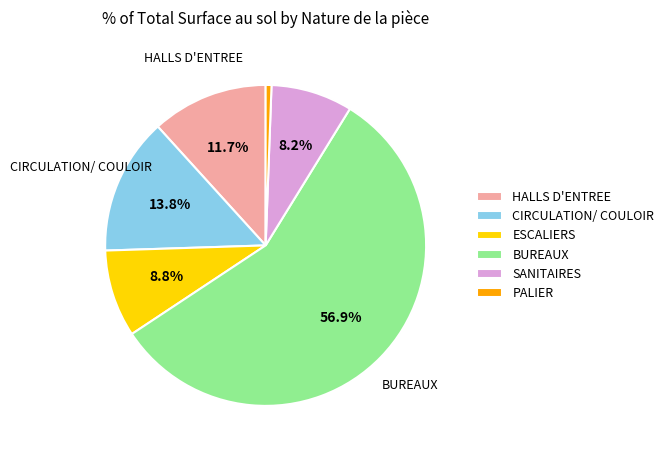

Between PALIER and SANITAIRES, which is larger?

SANITAIRES